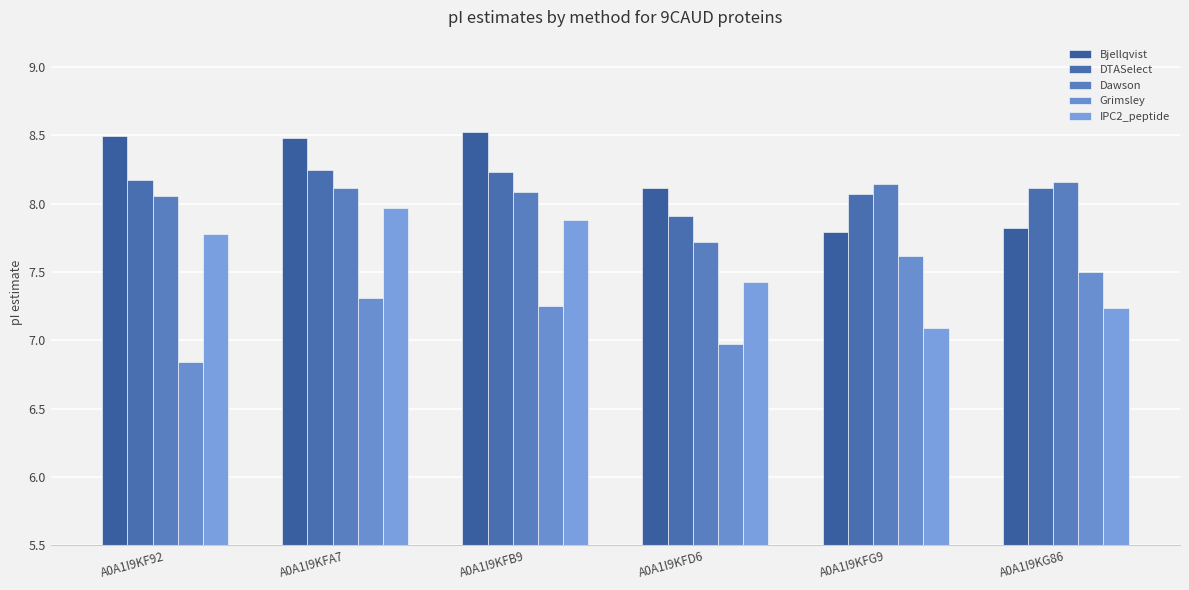

Are the bars grouped side by side (vs. stacked)?

Yes